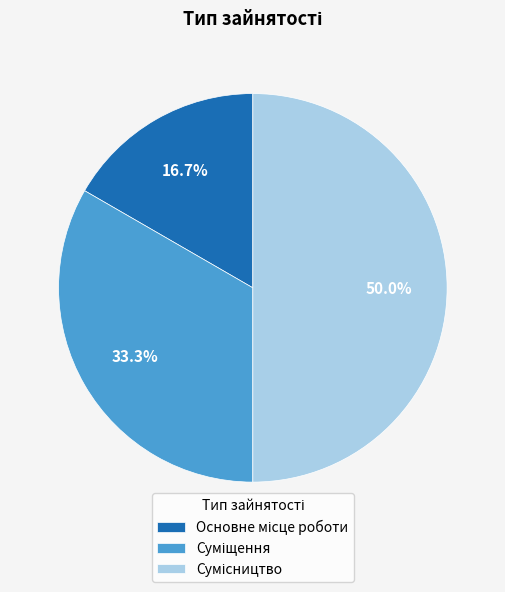

Count the number of slices in the pie.

3